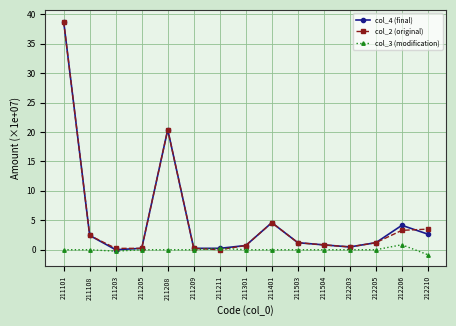

How many categories are shown in the chart?

15